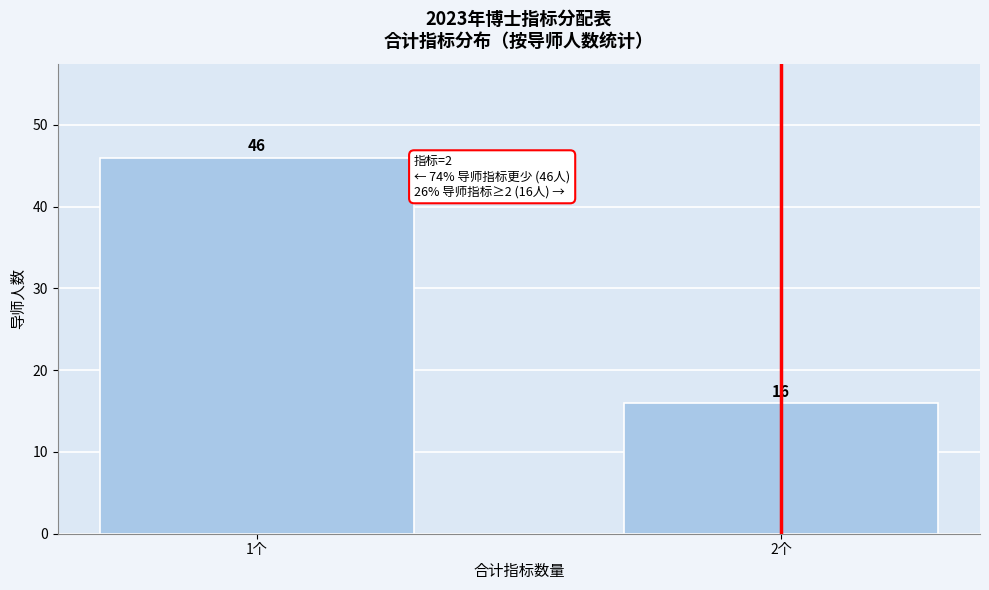

Reading right to left, transcribe all the data shown in this chart.

2个=16	1个=46